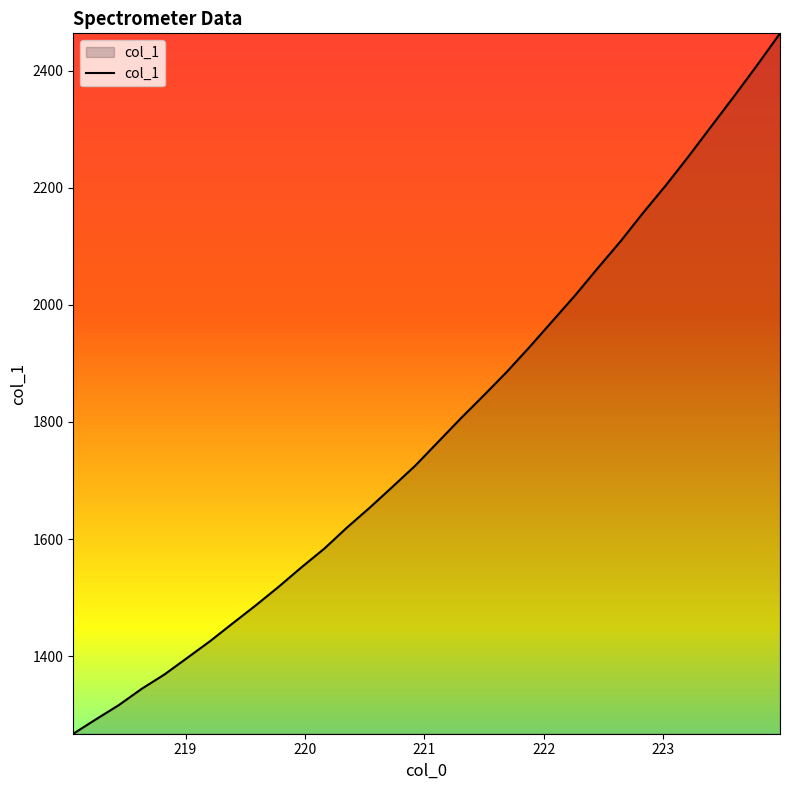

How many lines are shown in the chart?

1